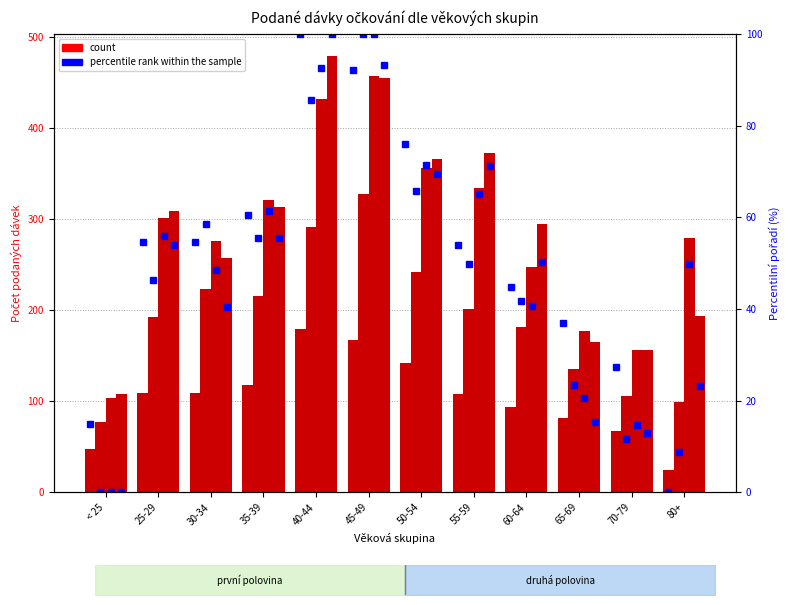

Rank the categories by 27.12.2020 %rank value from highest to lowest.

40-44, 45-49, 50-54, 35-39, 25-29, 30-34, 55-59, 60-64, 65-69, 70-79, < 25, 80+